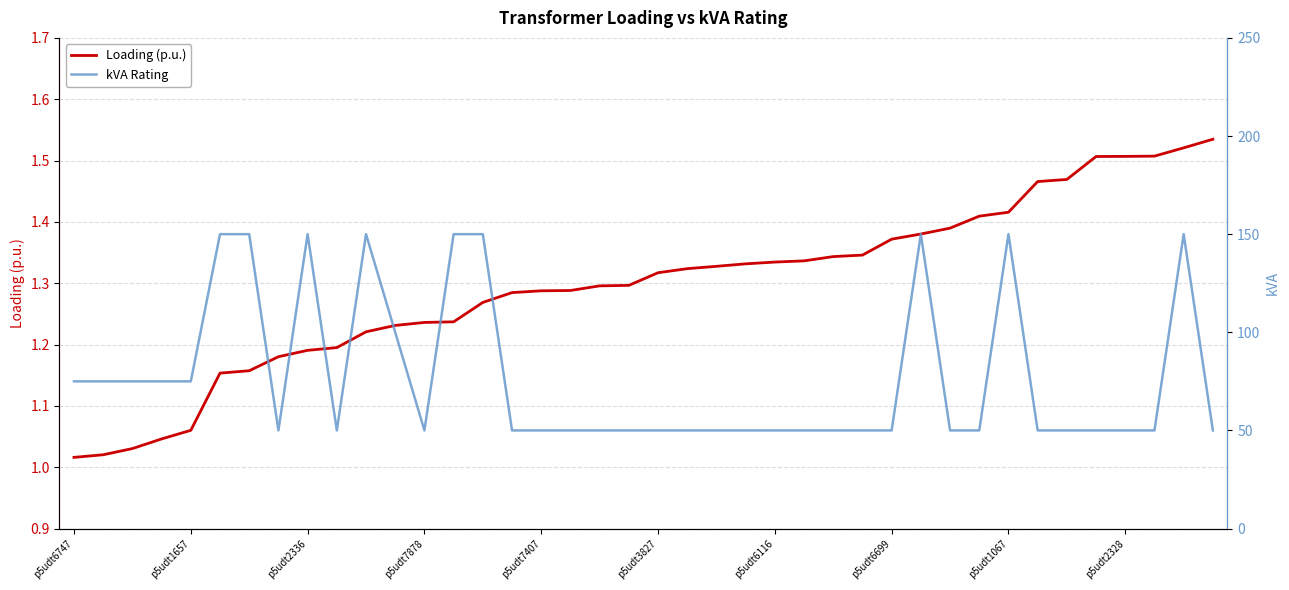

The kVA Rating series shows 50.0 at 19. True or false?

True